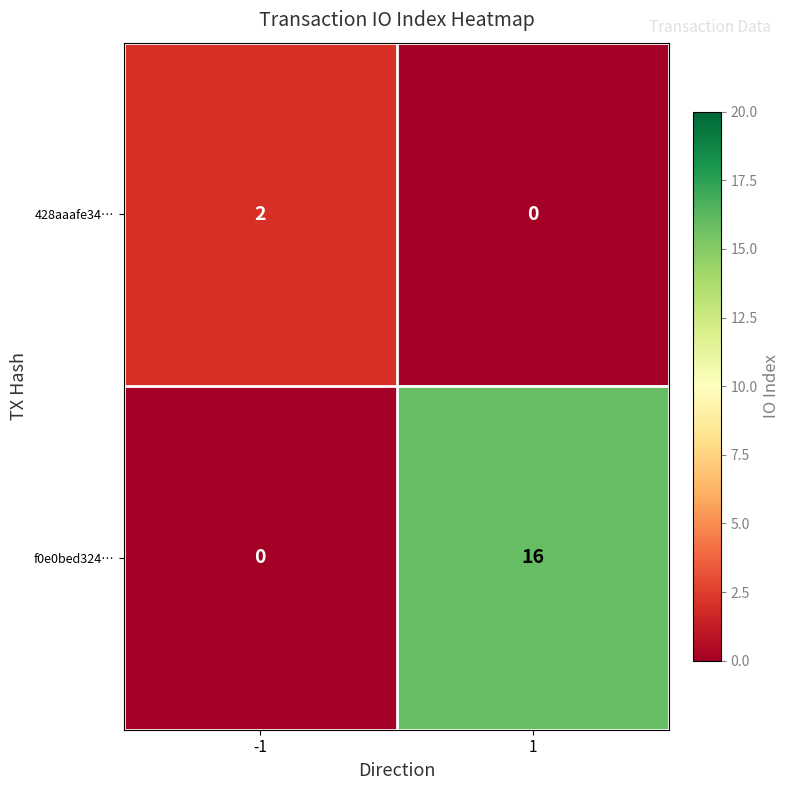

What is the sum of all f0e0bed324… values?

16